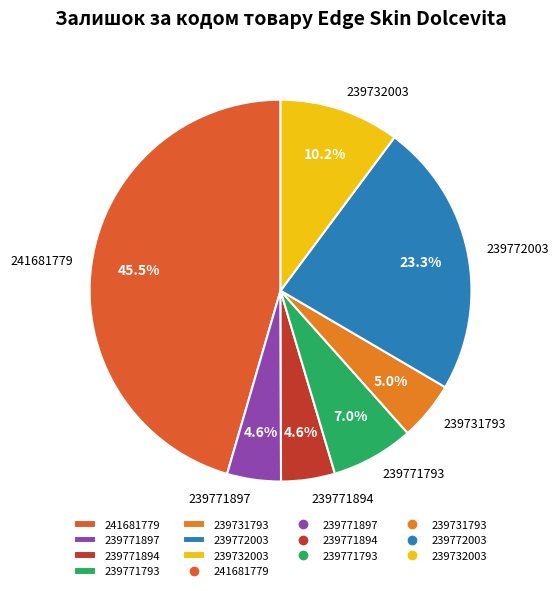

What percentage is the 239772003 slice, to the nearest percent?

23%